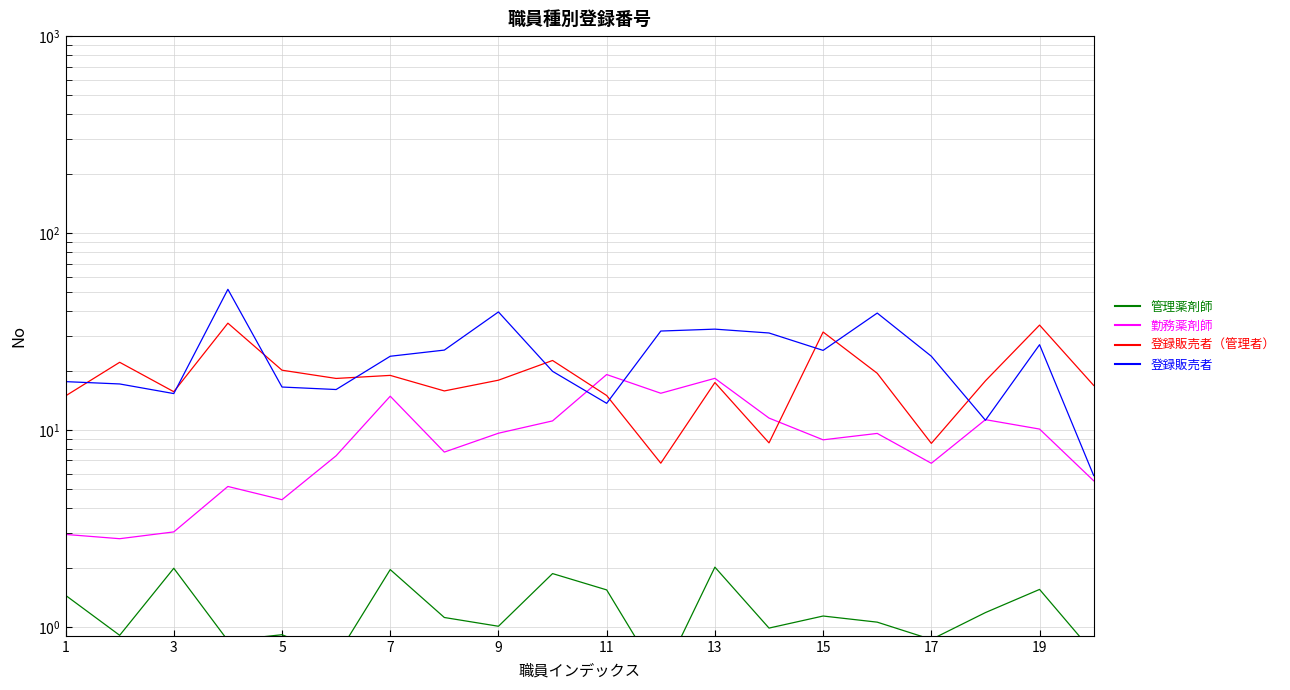

Is it true that 管理薬剤師 equals 0.5 at 15?

False